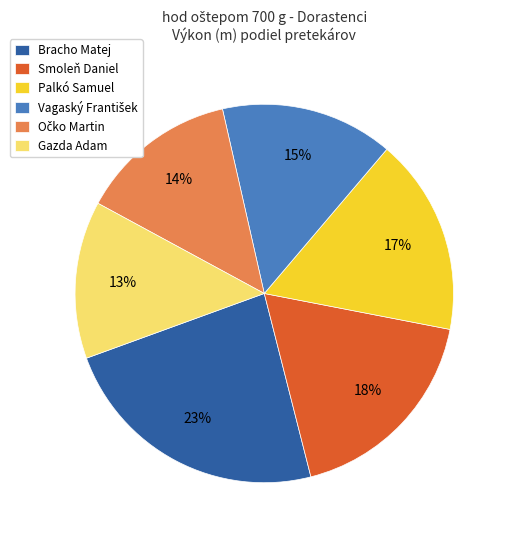

To the nearest percent, what is the difference between the Smoleň Daniel and Gazda Adam slice percentages?

5%